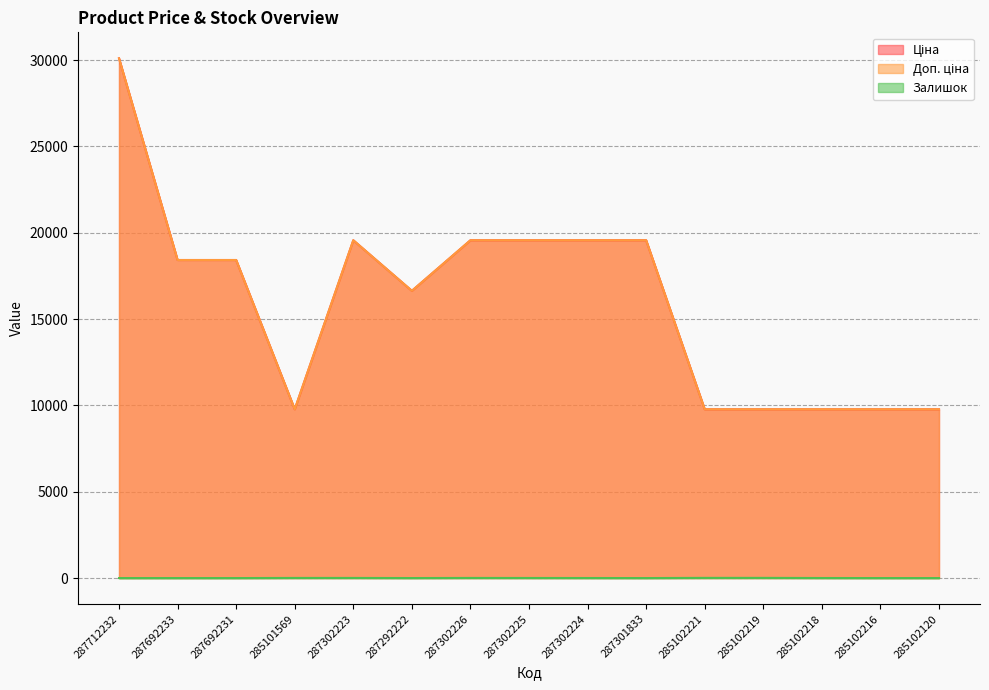

Is the value of Залишок at 285102120 greater than the value of Ціна at 287302224?

No